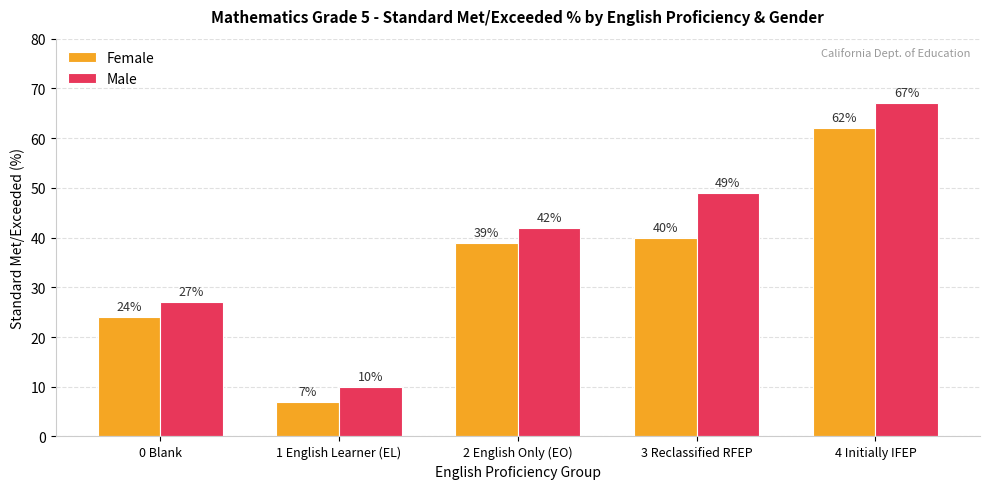

Is the value of Female at 0 Blank greater than the value of Male at 1 English Learner (EL)?

Yes